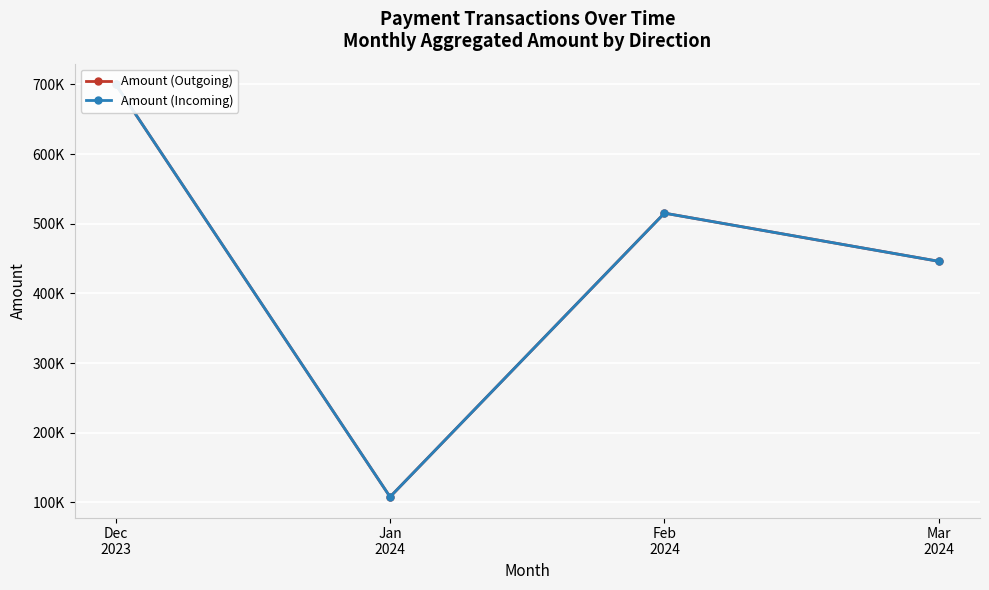

What is the average value of the Amount (Outgoing) series?

442353.3